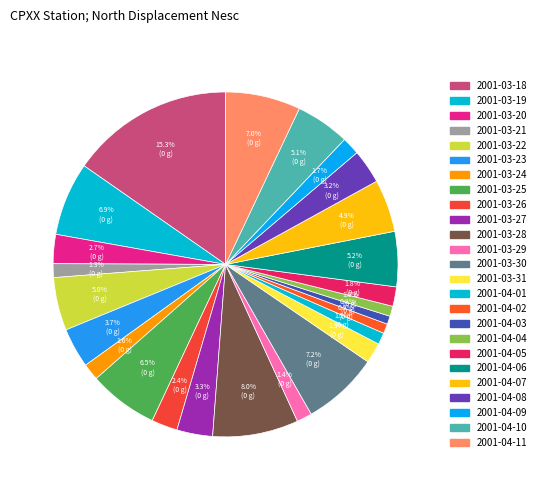

What is the change in value from 2001-03-20 to 2001-04-02?

-0.4